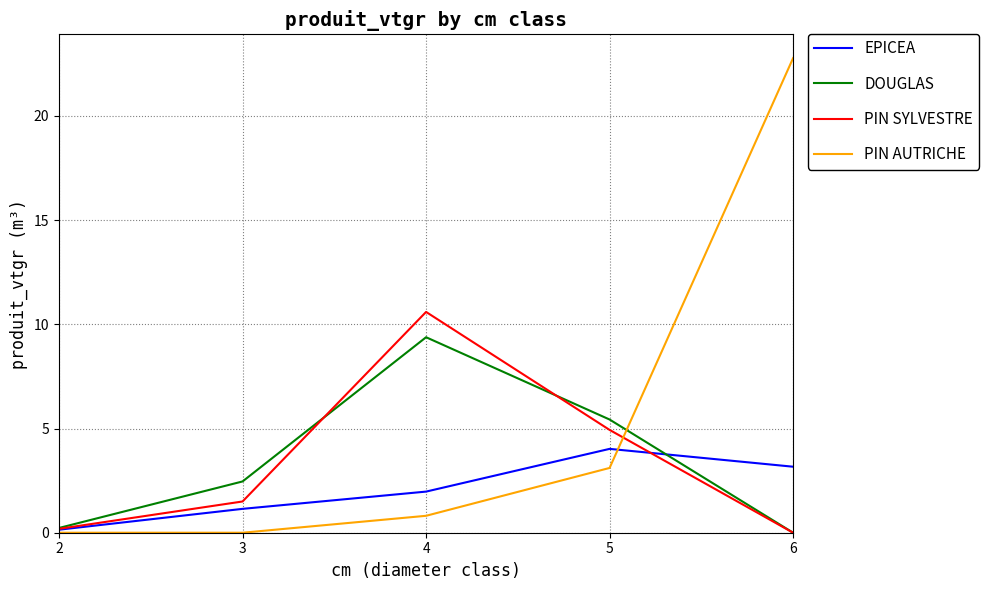

How many lines are shown in the chart?

4